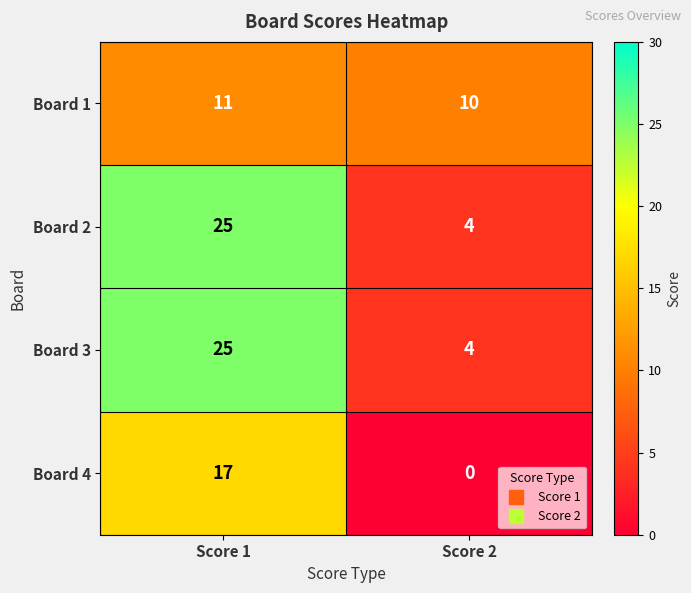

What is the total value across all series at Score 1?

78